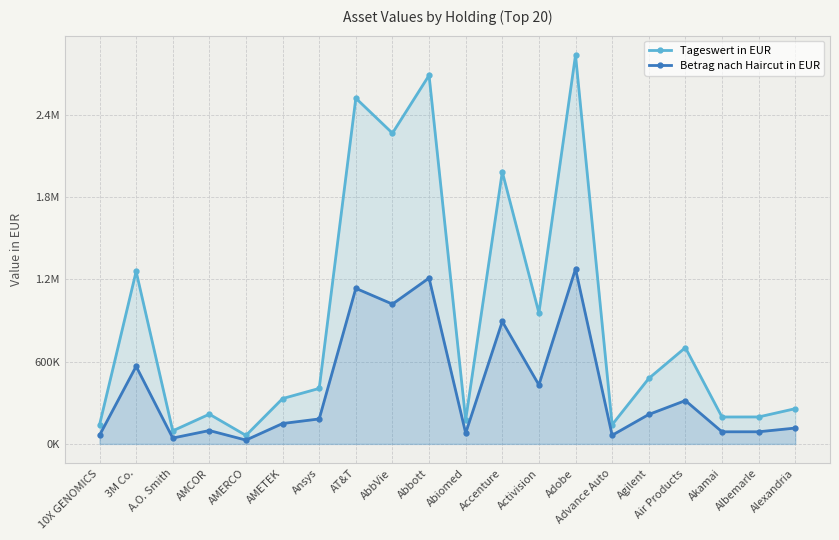

What is the value of the Tageswert in EUR point at the 13th from the left?

955846.5